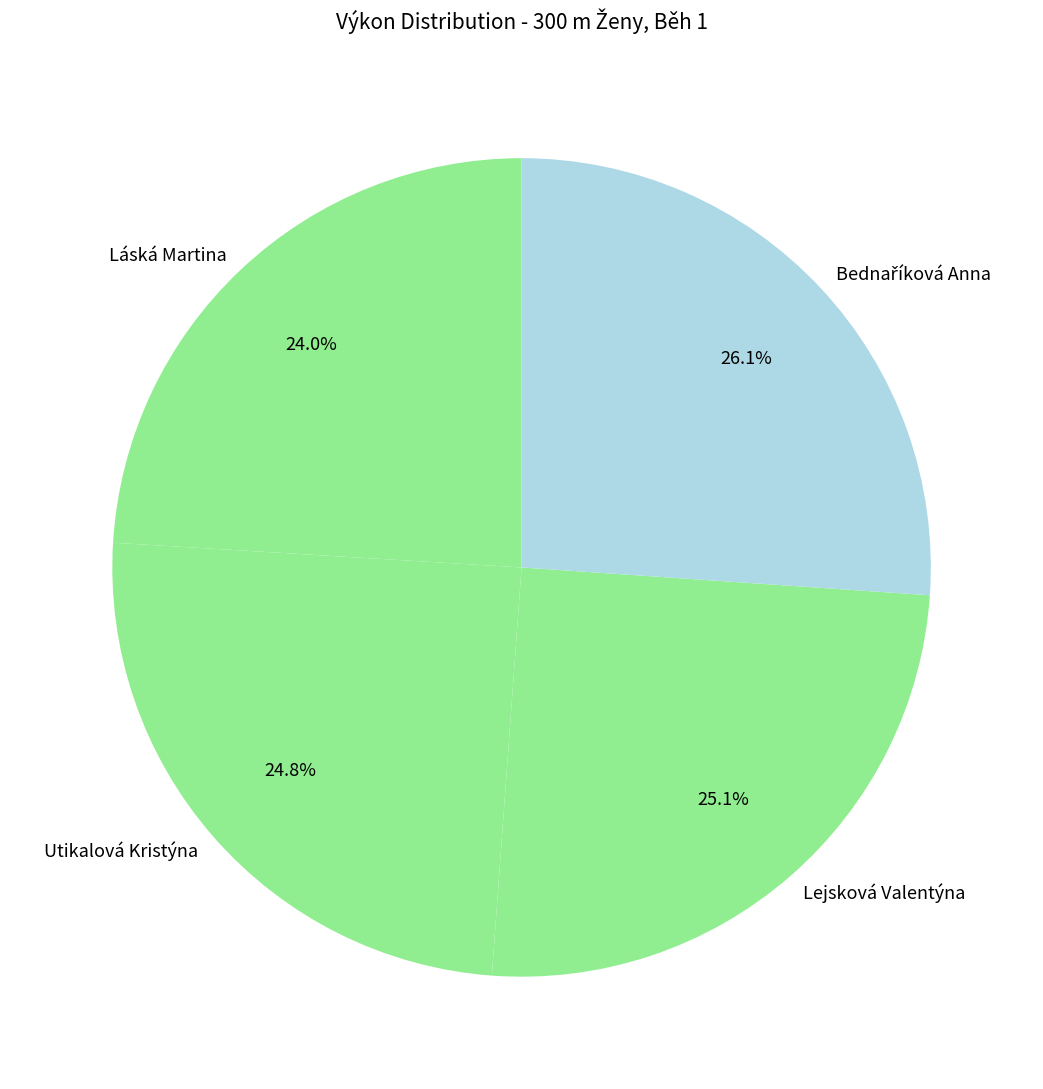

Count the number of slices in the pie.

4